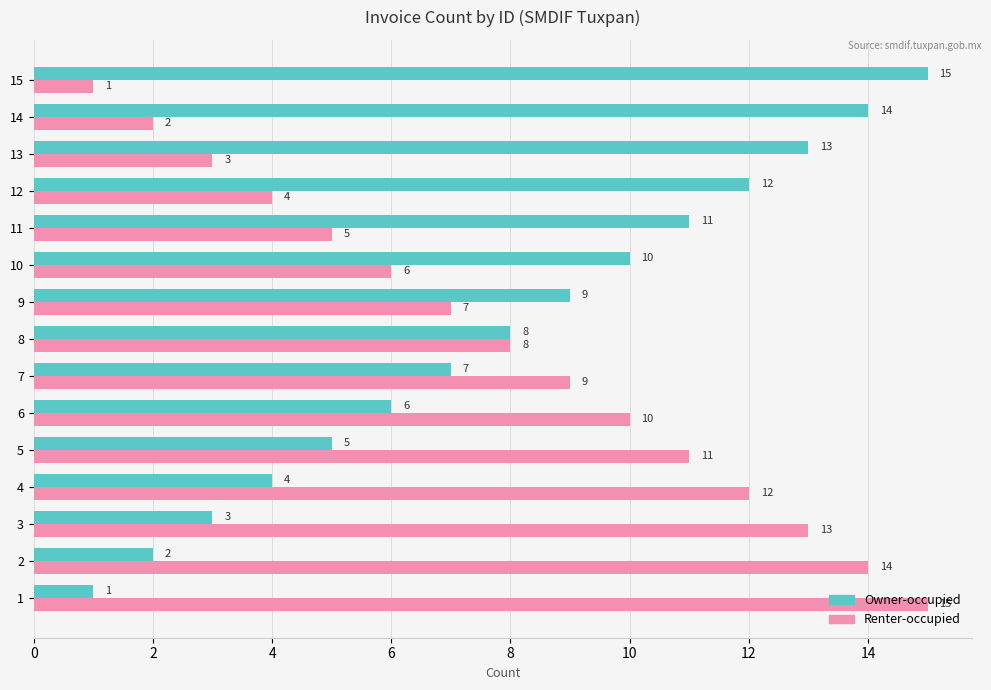

What is the maximum value shown in the chart?

15